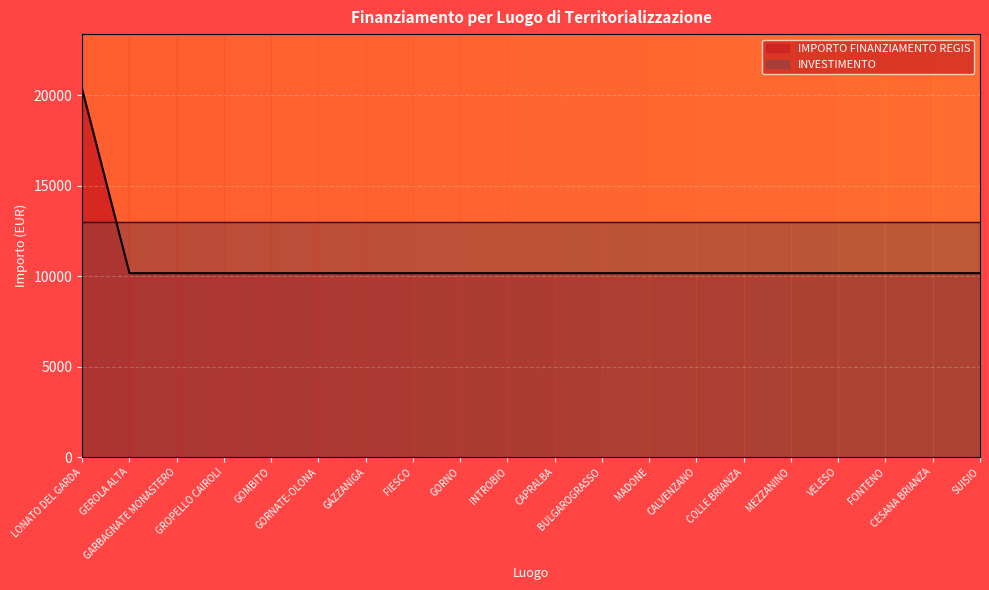

Is it true that the value at VELESO is 5750?

False